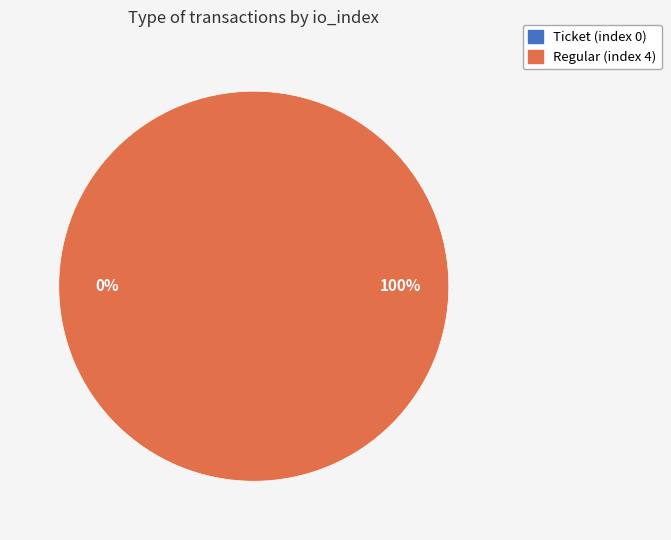

What is the majority slice?

Regular (index 4)